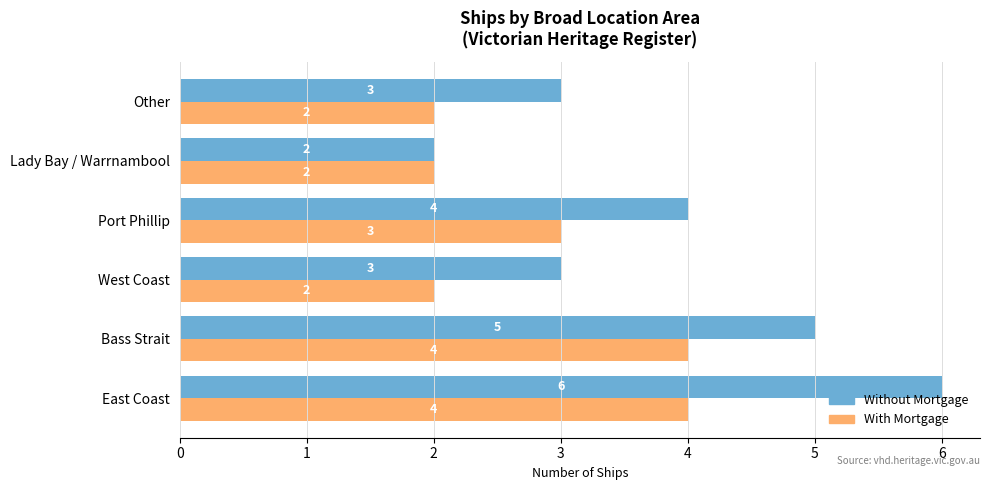

The value of With Mortgage at Port Phillip is 3. True or false?

True